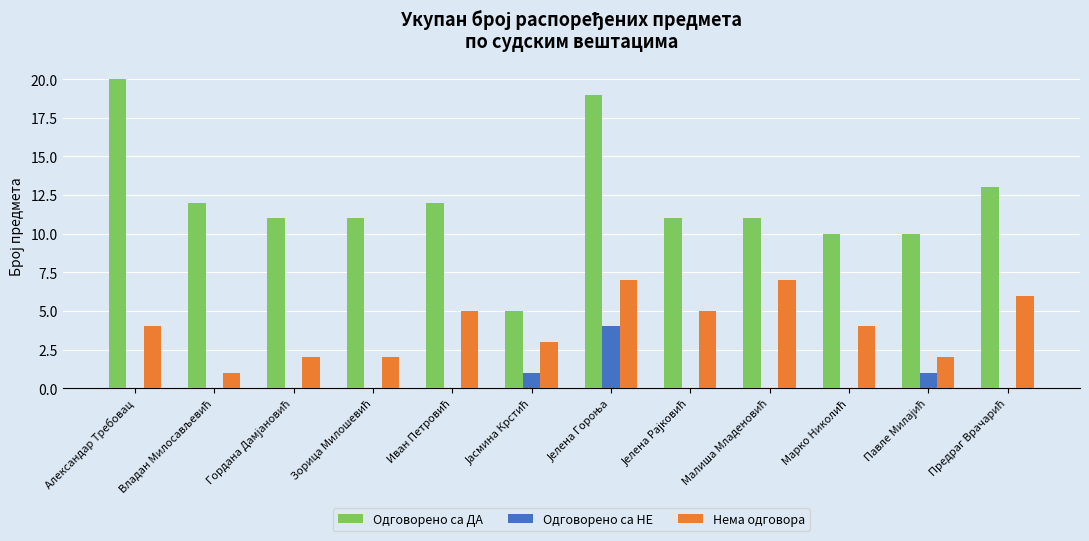

Reading left to right, list all the values displayed in this chart.

Одговорено са ДА: 20	12	11	11	12	5	19	11	11	10	10	13
Одговорено са НЕ: 0	0	0	0	0	1	4	0	0	0	1	0
Нема одговора: 4	1	2	2	5	3	7	5	7	4	2	6